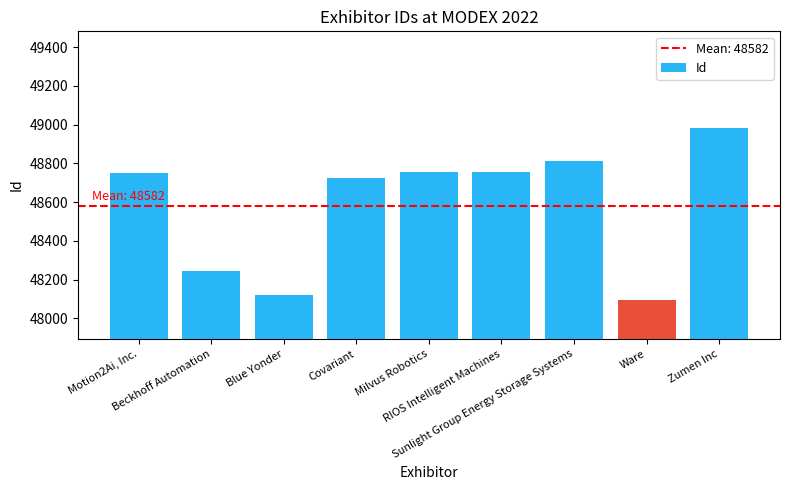

What is the sum of all values?

437240